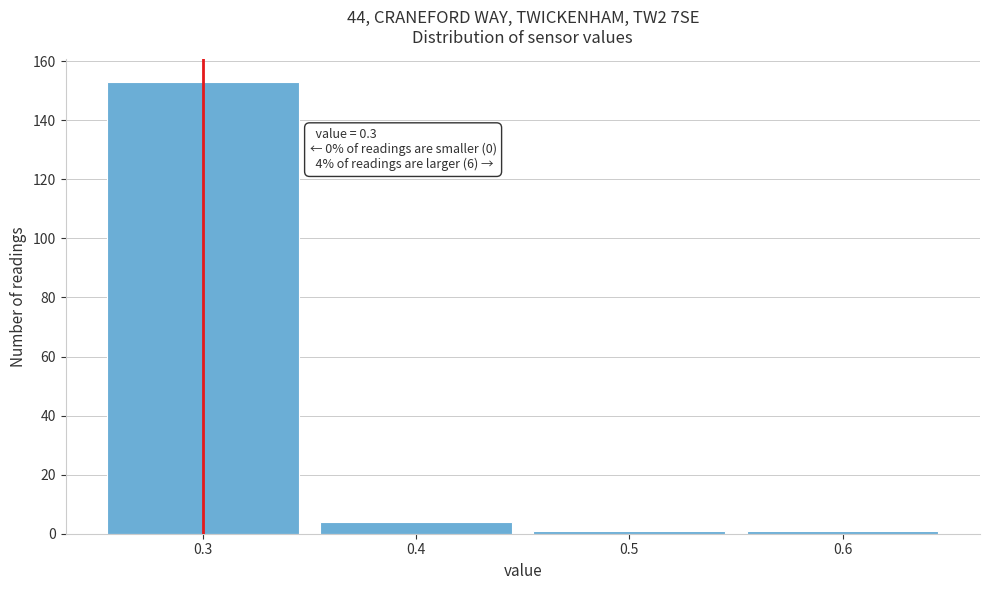

Which range on the x-axis has the tallest bar?

0.25 to 0.35